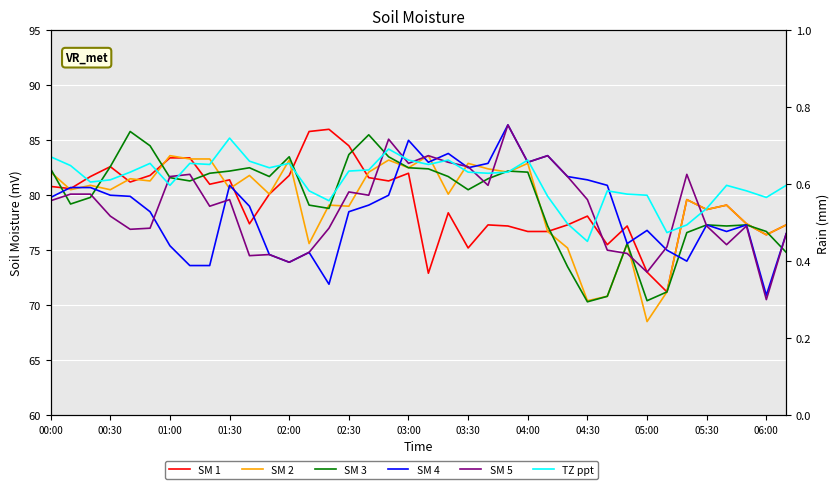

What is the spread (max minus min) of values at 28?

10.1